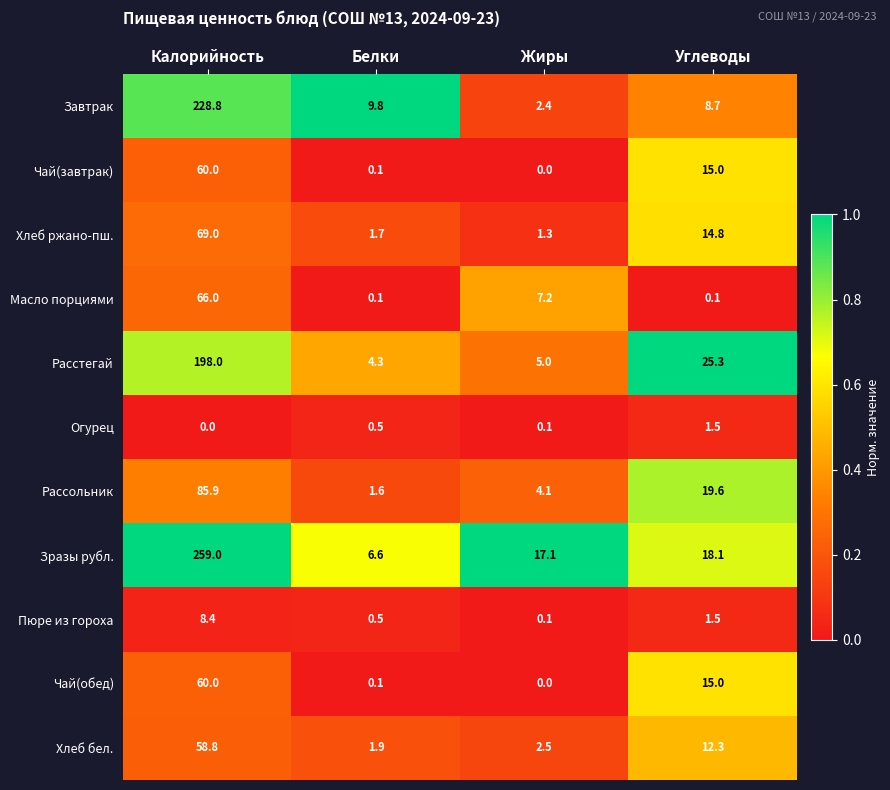

At how many categories does at least one series exceed 0?

4